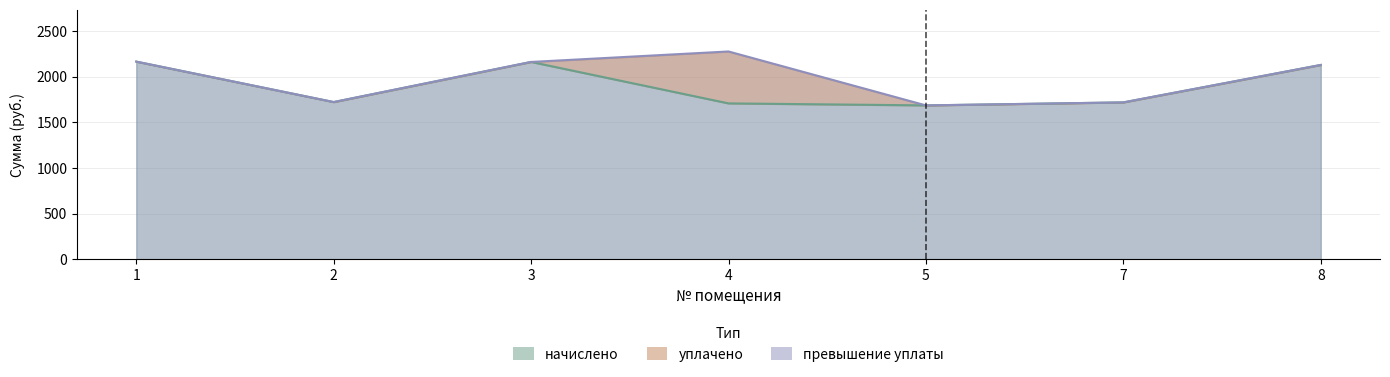

What is the difference between the уплачено values at 2 and 3?

439.9